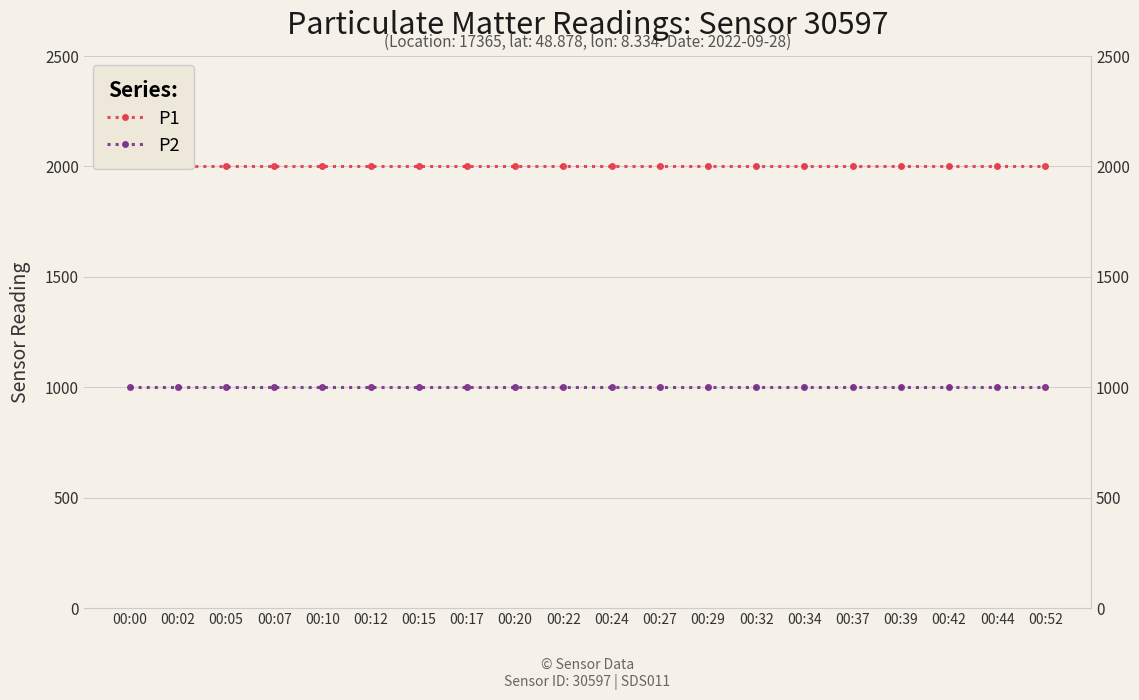

What is the spread (max minus min) of values at 00:34?

1000.0